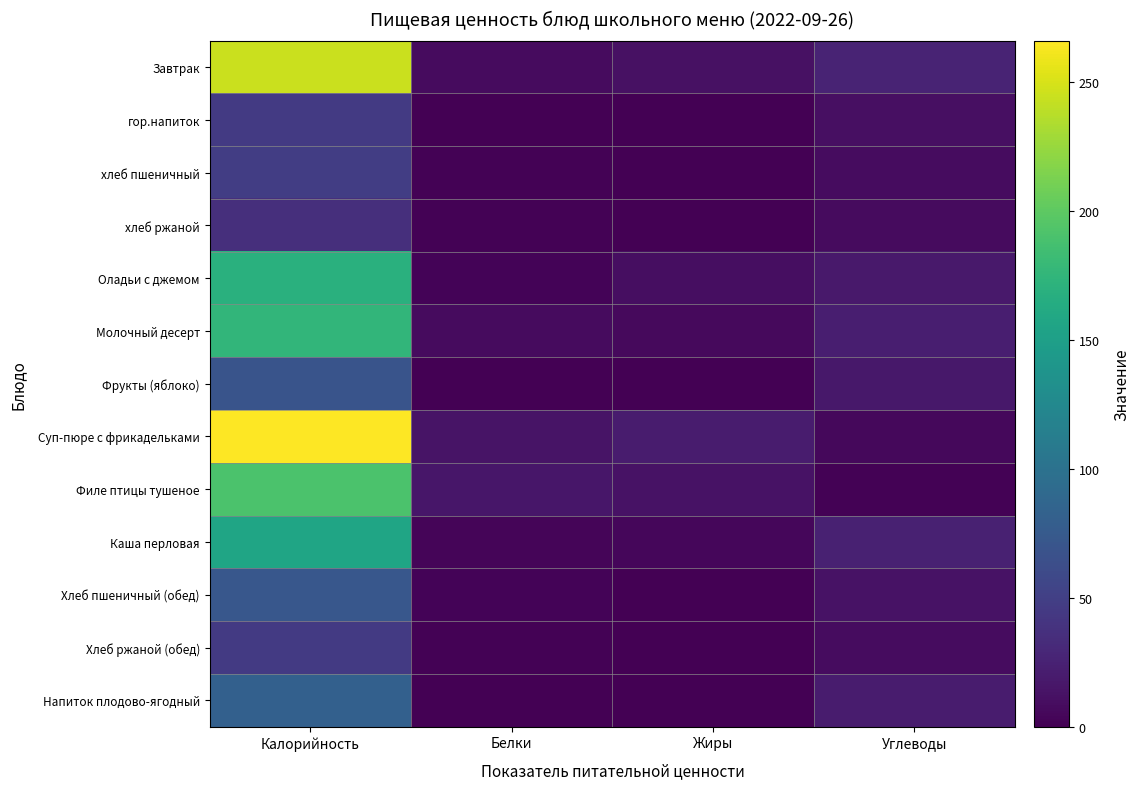

What is the total value across all series at Калорийность?

1598.2